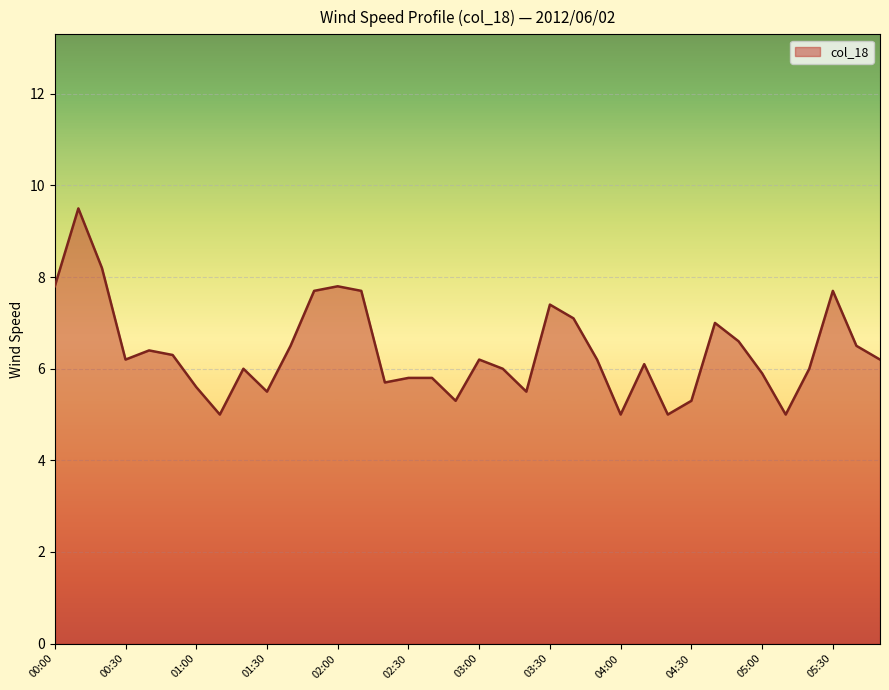

Reading right to left, list all the values displayed in this chart.

6.2	6.5	7.7	6.0	5.0	5.9	6.6	7.0	5.3	5.0	6.1	5.0	6.2	7.1	7.4	5.5	6.0	6.2	5.3	5.8	5.8	5.7	7.7	7.8	7.7	6.5	5.5	6.0	5.0	5.6	6.3	6.4	6.2	8.2	9.5	7.8